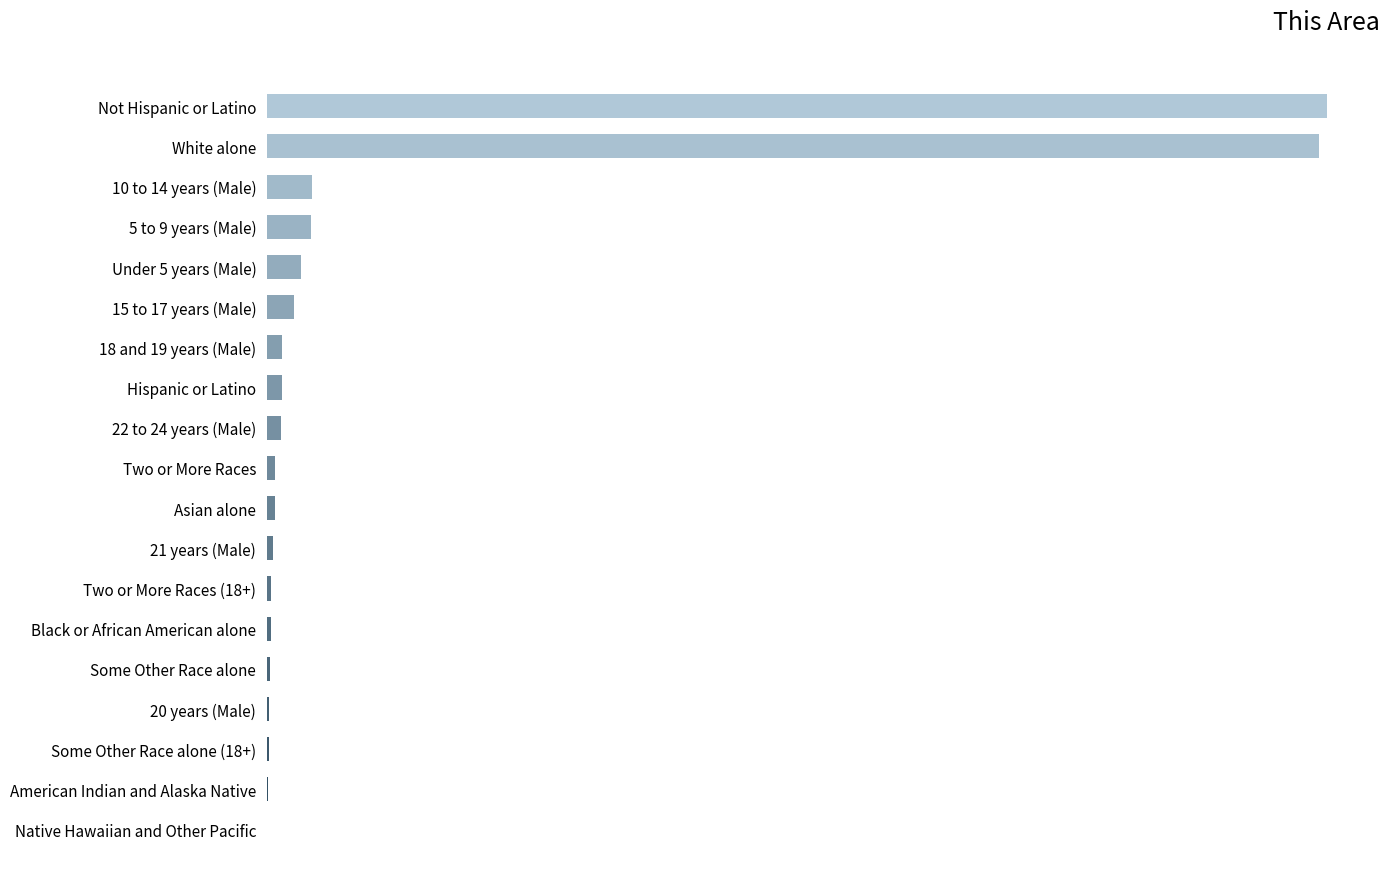

What is the maximum value shown in the chart?

2970